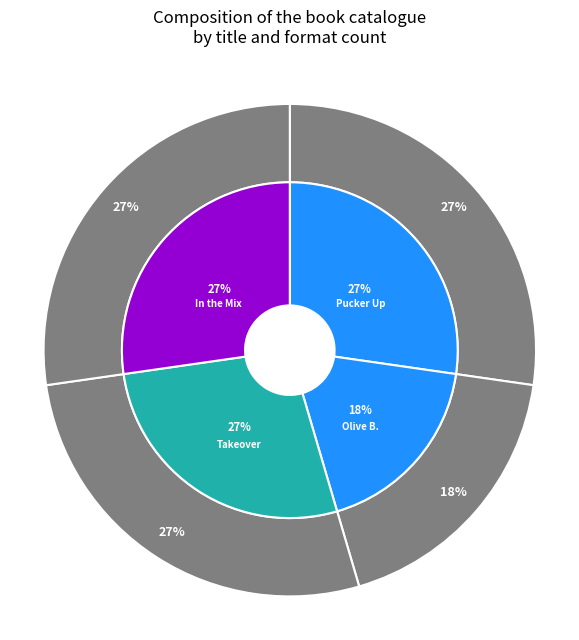

The Olive Blackwood Takes Action! slice represents 4% of the pie. True or false?

False